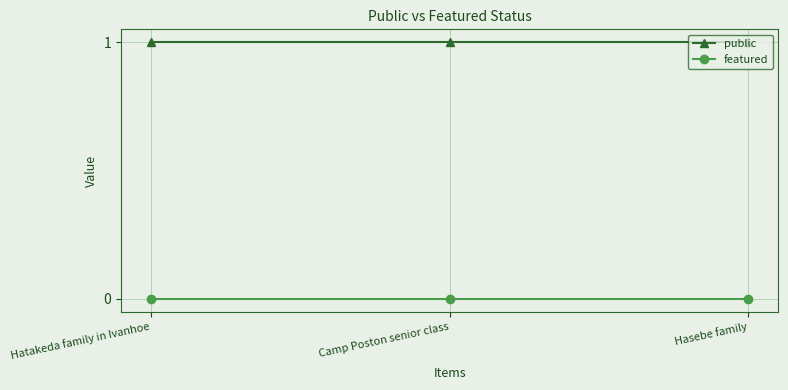

What is the label of the 3rd point from the left?

Hasebe family